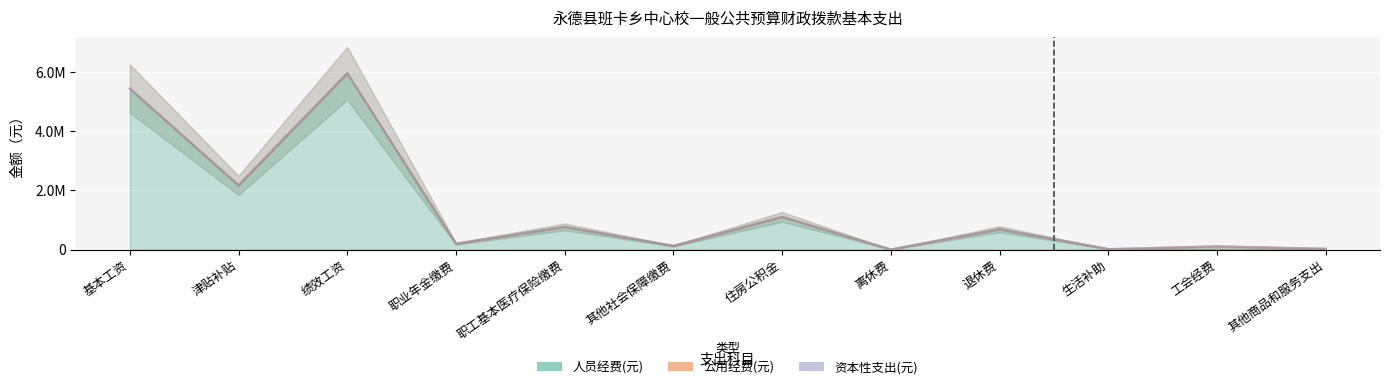

What position from the right is 生活补助?

3